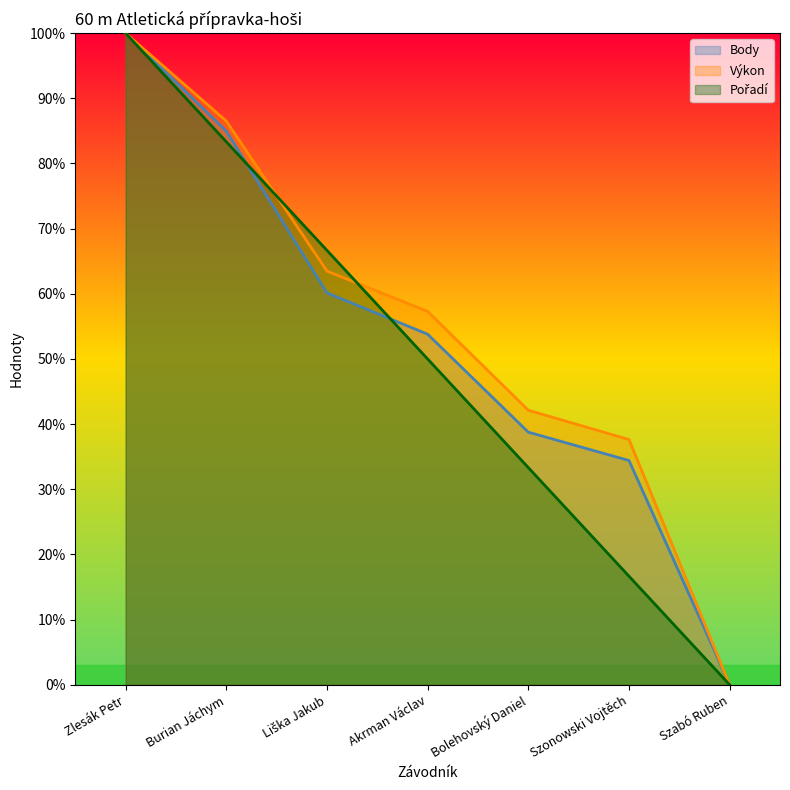

The value of Body at Akrman Václav is 53.8. True or false?

True